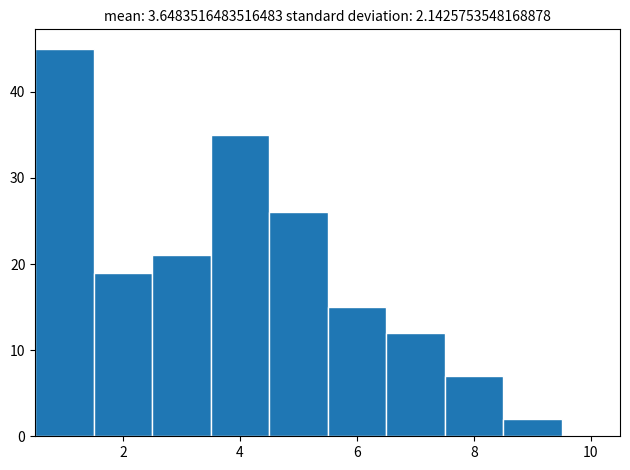

Reading left to right, transcribe this chart: for each bar, give the range it covers on the x-axis and its height. Neither the bar edges nor the heights are printed on the chart, so give them approximately, as read against the axes.

0.5 to 1.5: 45
1.5 to 2.5: 19
2.5 to 3.5: 21
3.5 to 4.5: 35
4.5 to 5.5: 26
5.5 to 6.5: 15
6.5 to 7.5: 12
7.5 to 8.5: 7
8.5 to 9.5: 2
9.5 to 10.5: 0